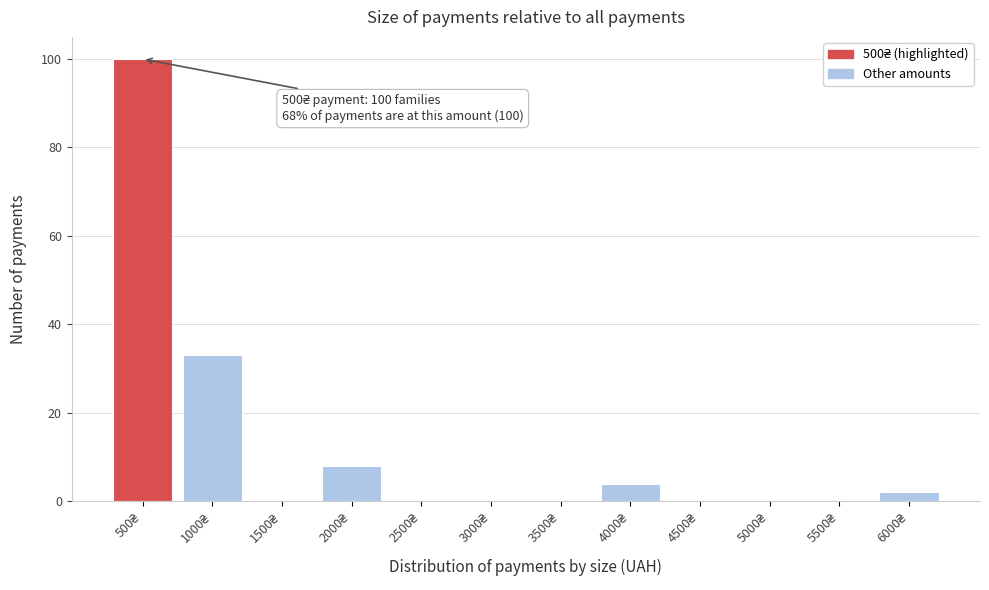

What is the sum of all values?

147